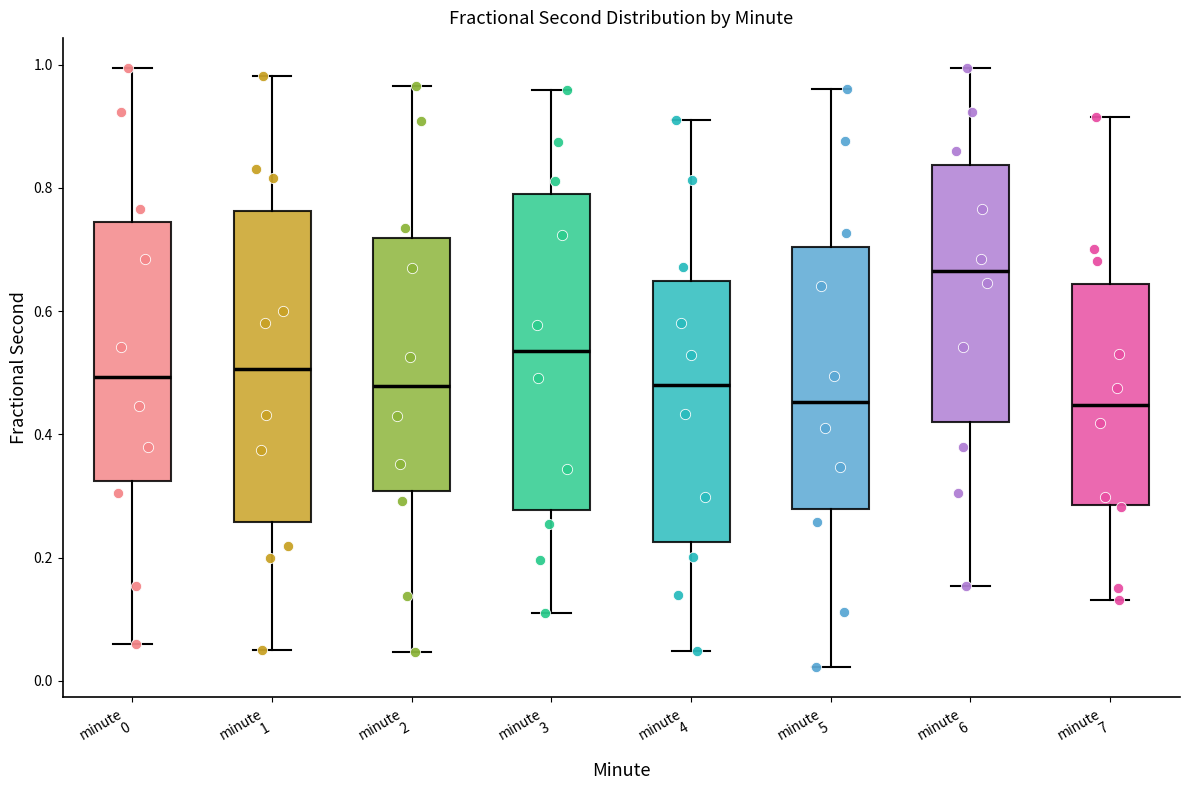

Reading left to right, transcribe this box plot: for each box, give where its median line is, the range the box spans, and where its two whiskers end, as read against the y-axis. The values are not printed on the chart, so give them approximately, as read against the axis.

minute 0: median 0.50, box 0.32 to 0.74, whiskers 0.06 to 1.00
minute 1: median 0.50, box 0.26 to 0.76, whiskers 0.06 to 0.98
minute 2: median 0.48, box 0.30 to 0.72, whiskers 0.04 to 0.96
minute 3: median 0.54, box 0.28 to 0.78, whiskers 0.10 to 0.96
minute 4: median 0.48, box 0.22 to 0.64, whiskers 0.04 to 0.92
minute 5: median 0.46, box 0.28 to 0.70, whiskers 0.02 to 0.96
minute 6: median 0.66, box 0.42 to 0.84, whiskers 0.16 to 1.00
minute 7: median 0.44, box 0.28 to 0.64, whiskers 0.14 to 0.92